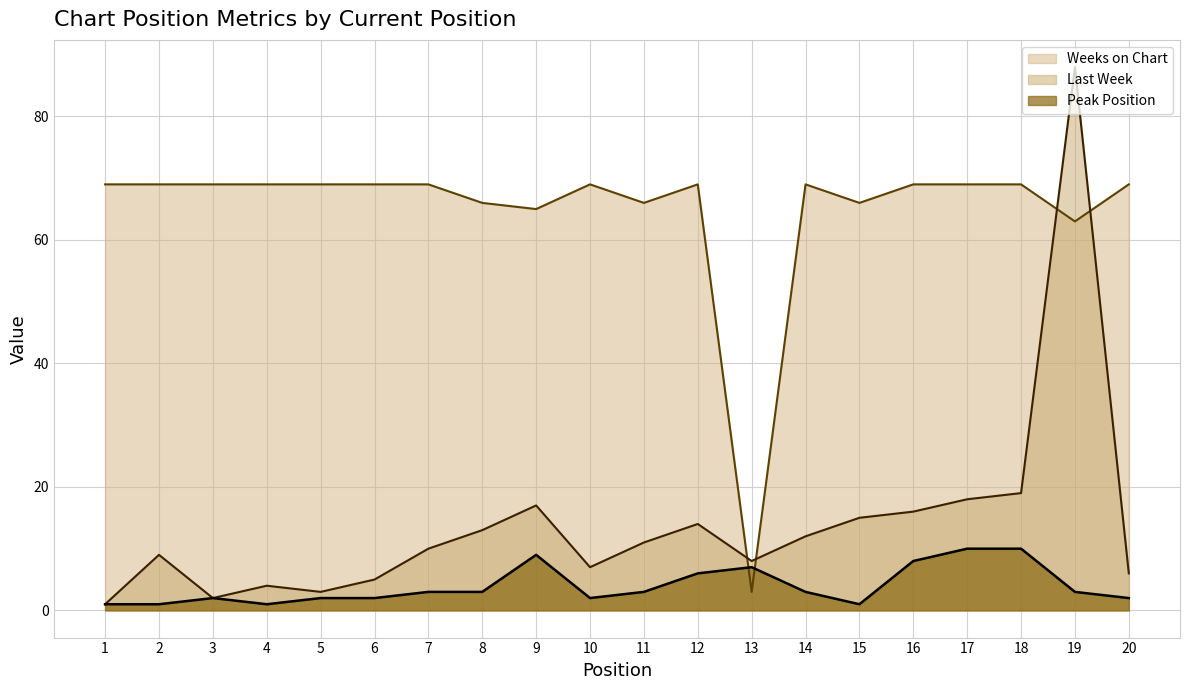

How many interior local valleys does the Weeks on Chart series have?

5